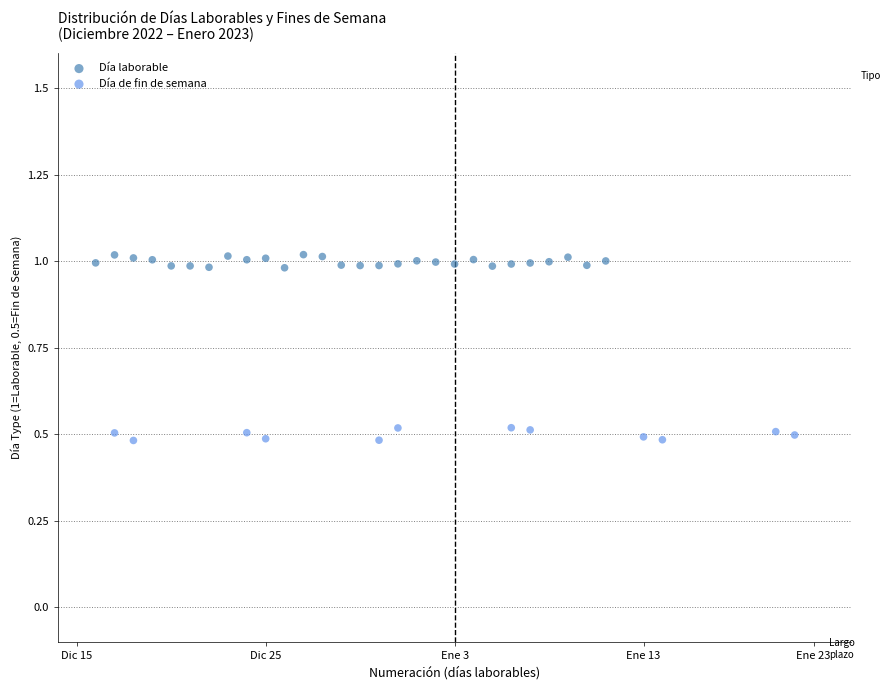

Which series contains the highest Y value?

Día laborable